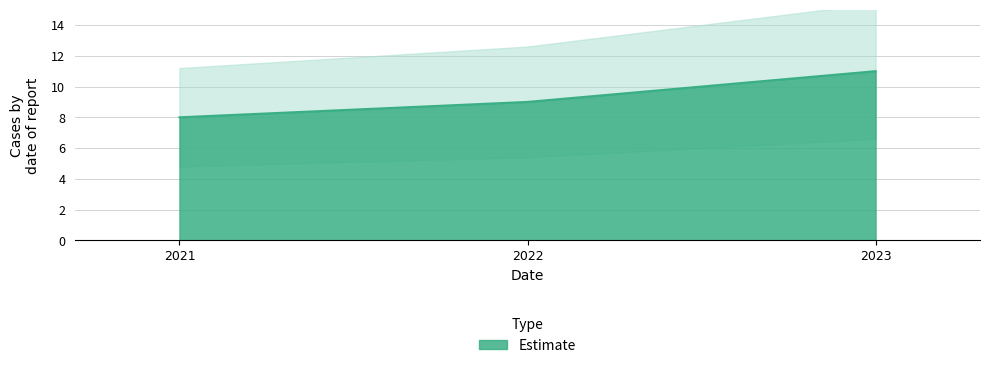

What is the maximum value shown in the chart?

11